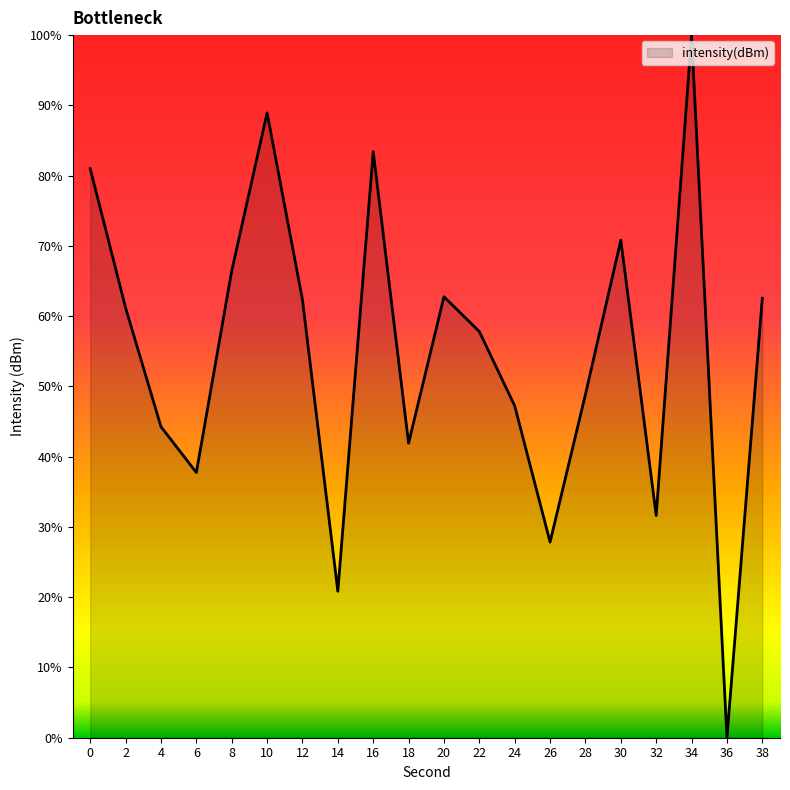

Approximately how many times larger is the value at 8 compared to 24?

1.4